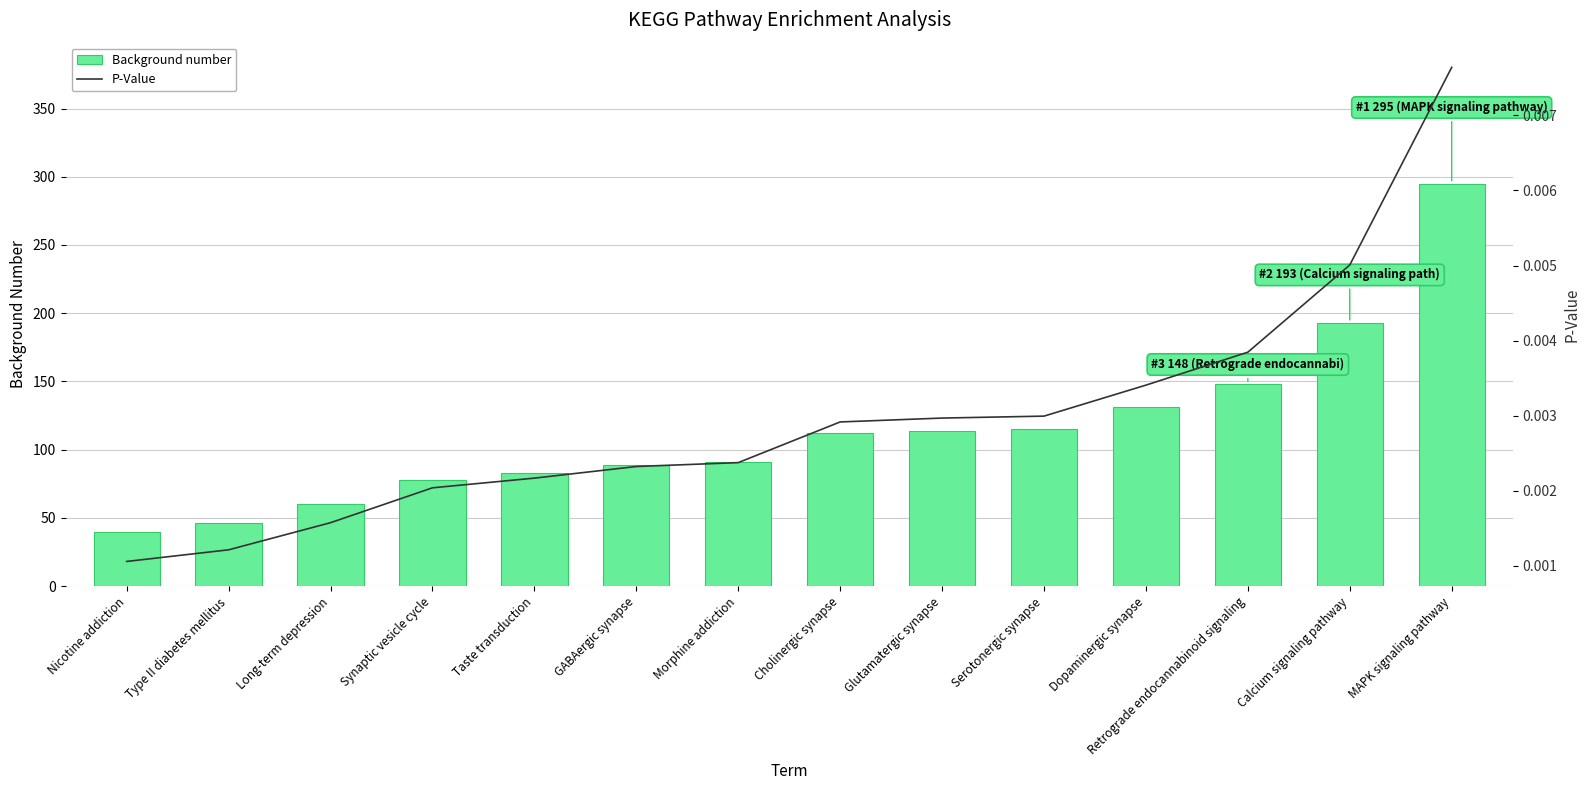

True or false: P-Value has a value of 0.0 at Nicotine addiction.

True